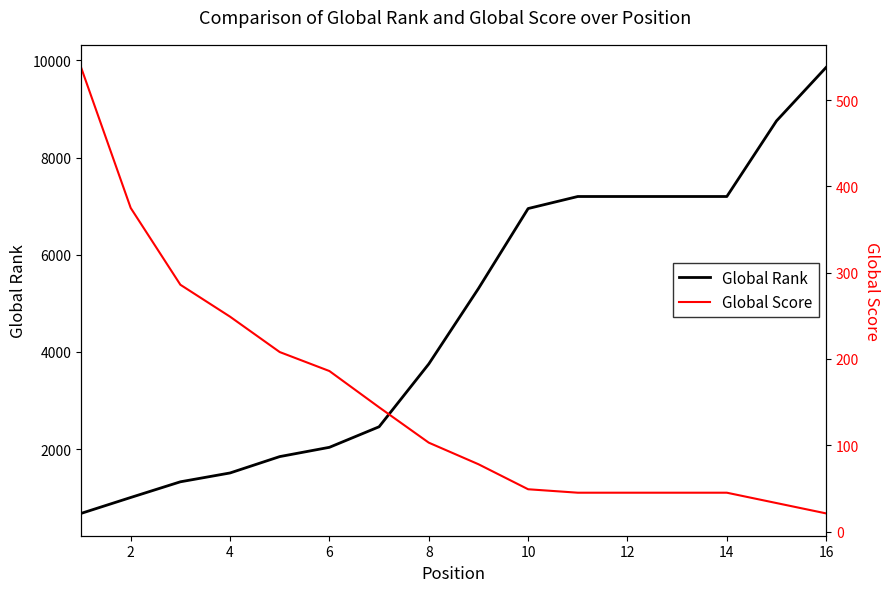

True or false: Global Score and Global Rank cross at least once.

False